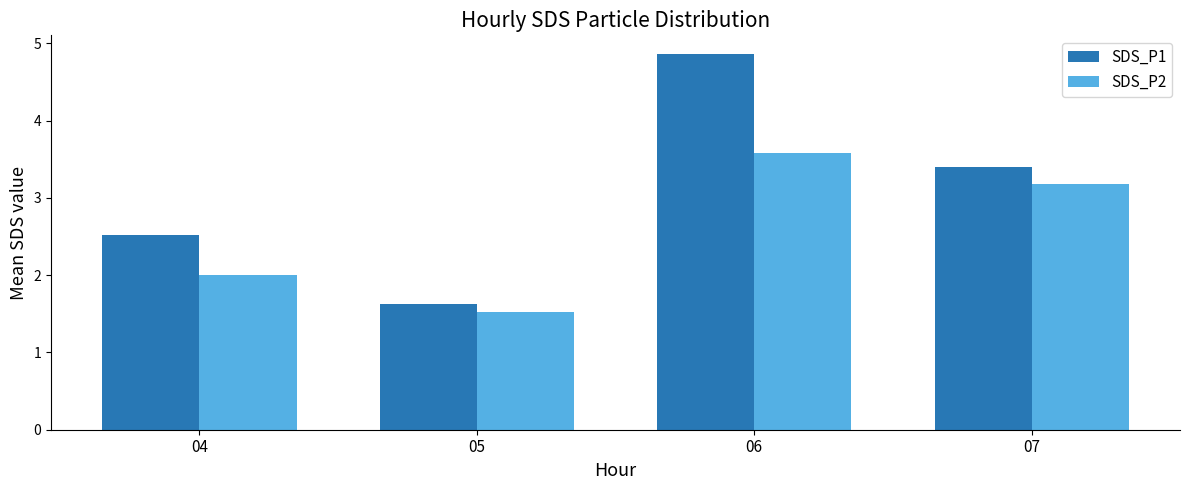

What is the value of the SDS_P2 bar at the 2nd from the left?

1.5